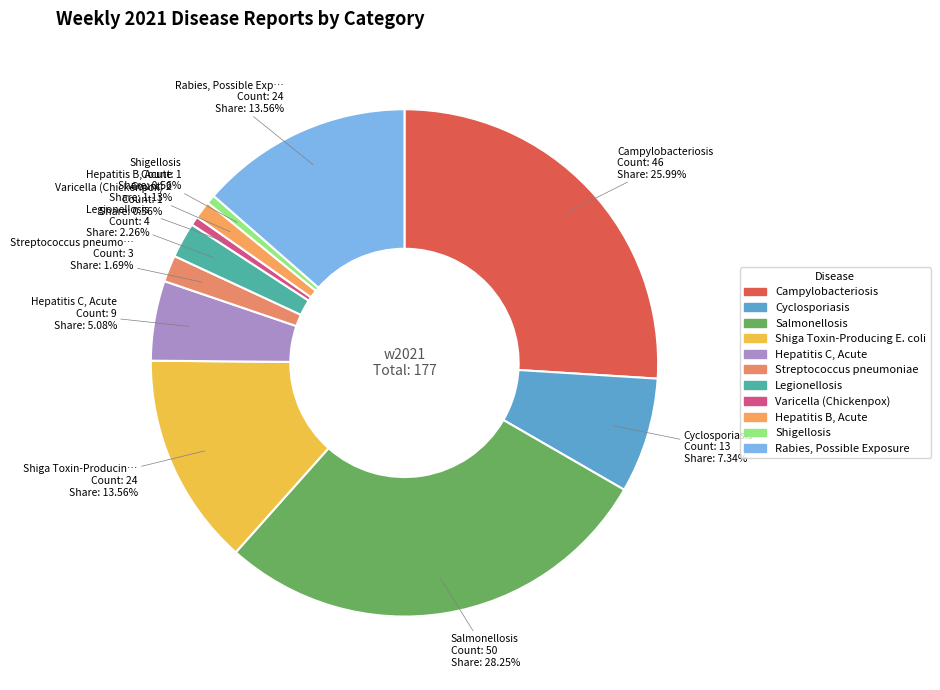

Does Varicella (Chickenpox) account for over 50% of the chart?

No